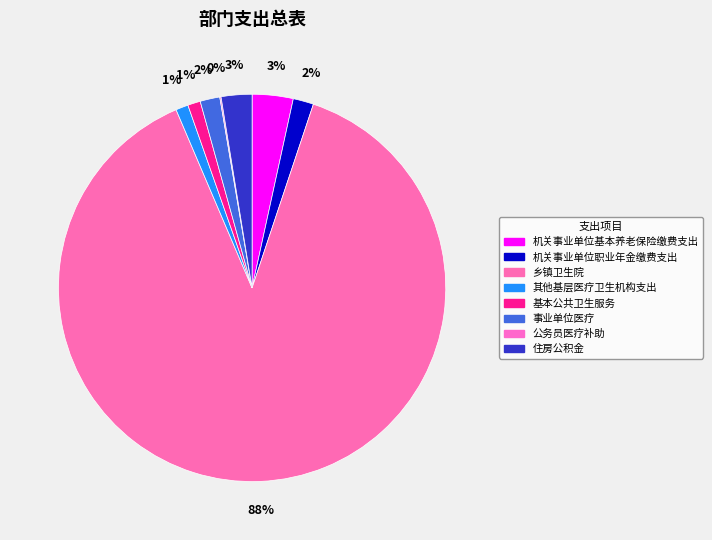

Count the number of slices in the pie.

8